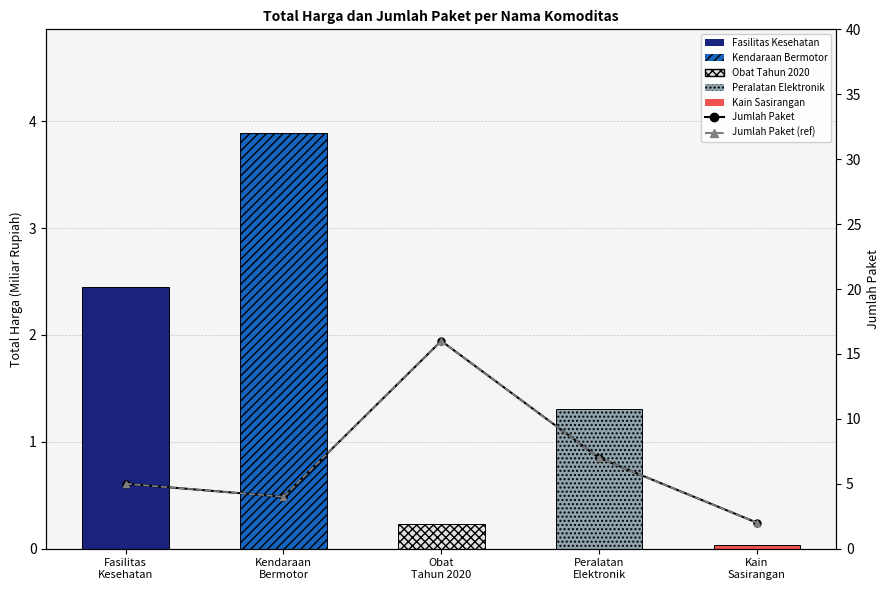

What is the maximum value for Jumlah Paket (ref)?

16.0